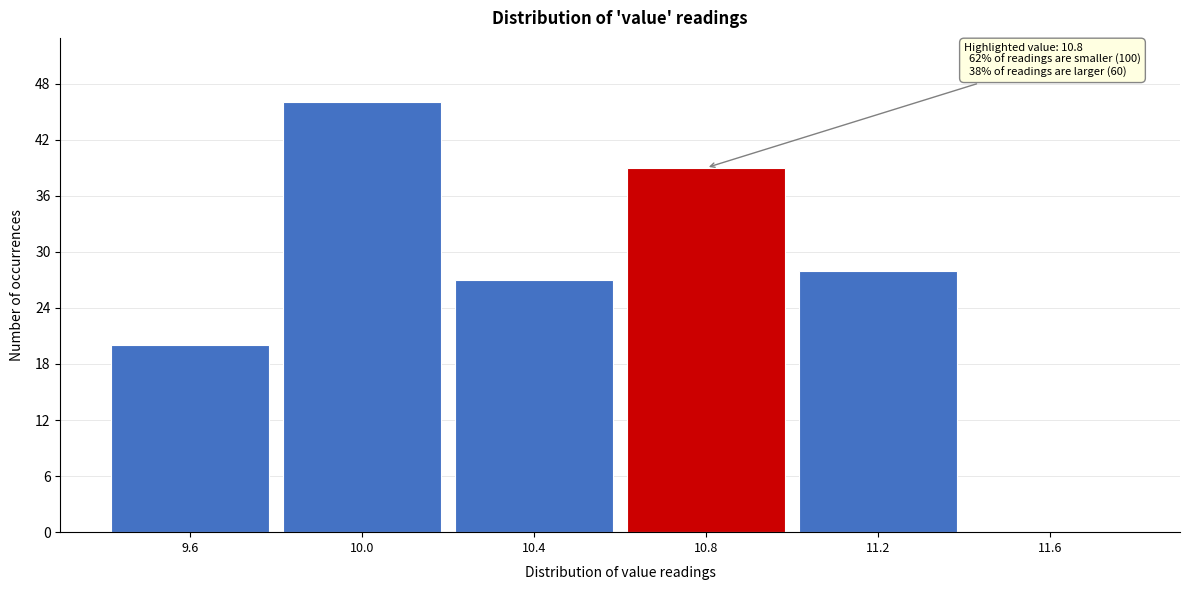

Which range on the x-axis has the tallest bar?

9.8 to 10.2